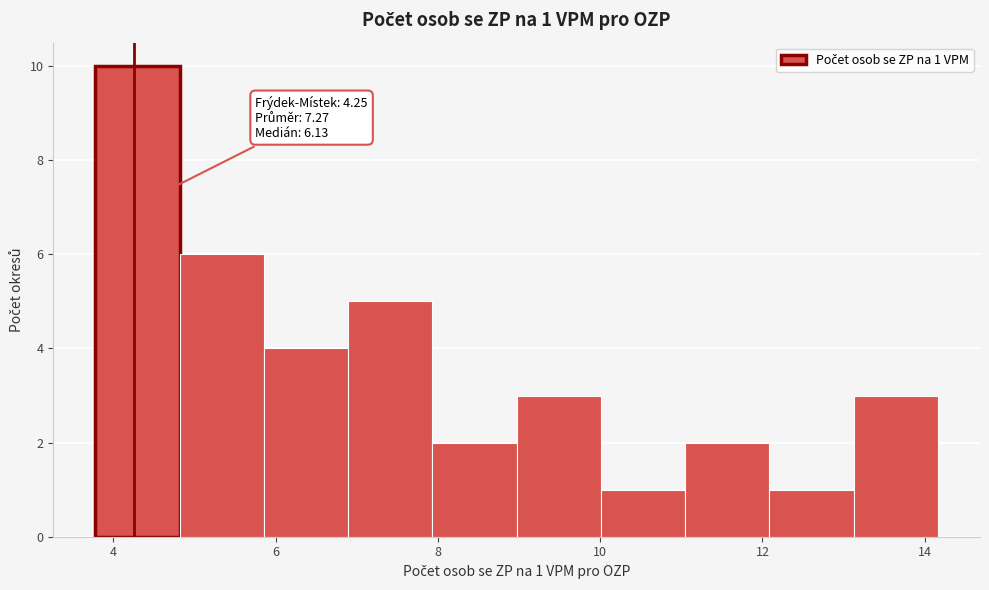

Which range on the x-axis has the tallest bar?

3.8 to 4.8